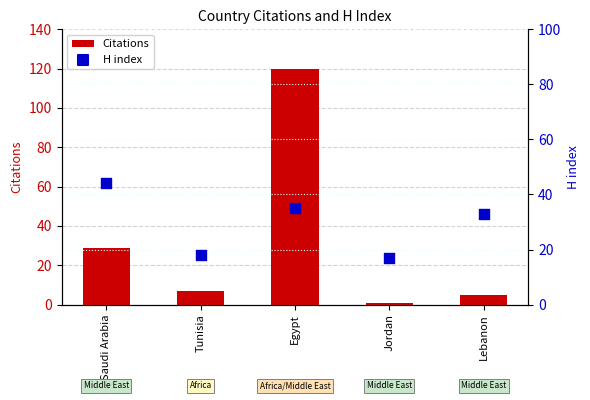

Which series has the largest total across all categories?

Citations